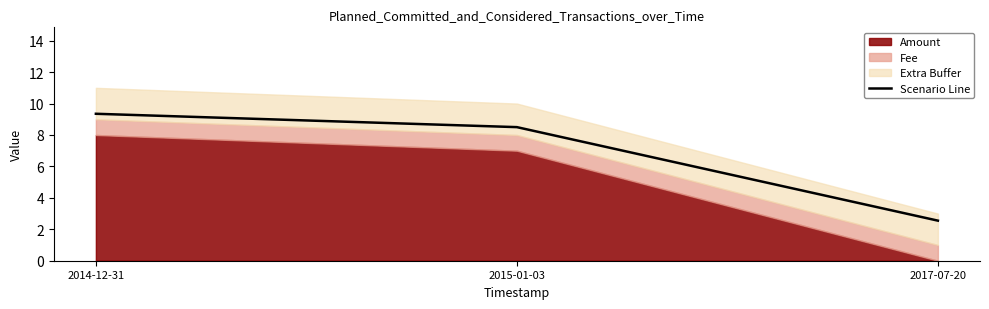

Rank the categories by value from highest to lowest.

2014-12-31, 2015-01-03, 2017-07-20